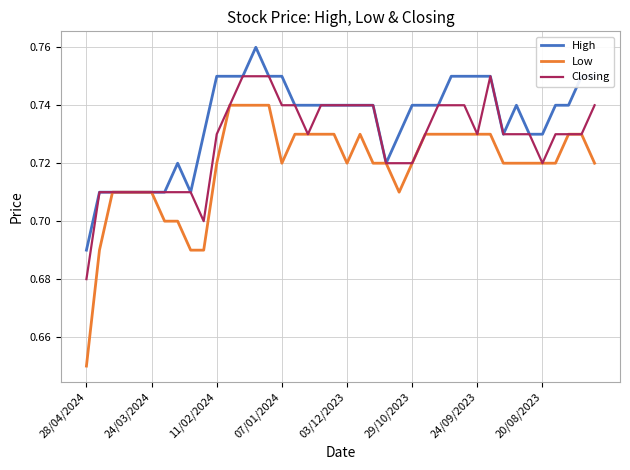

Which series has the widest spread of values?

Low